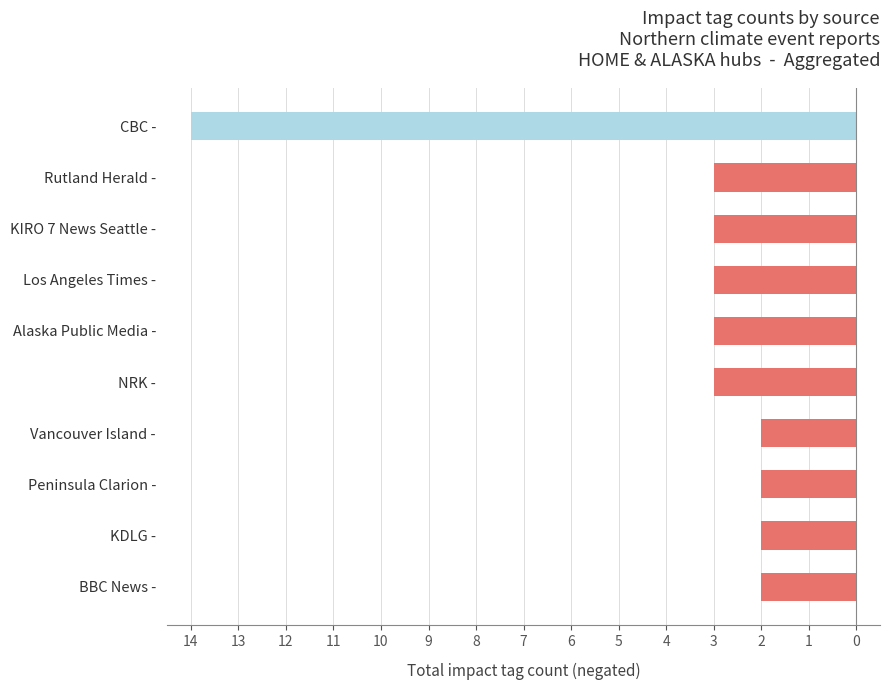

Does the chart contain any negative values?

Yes